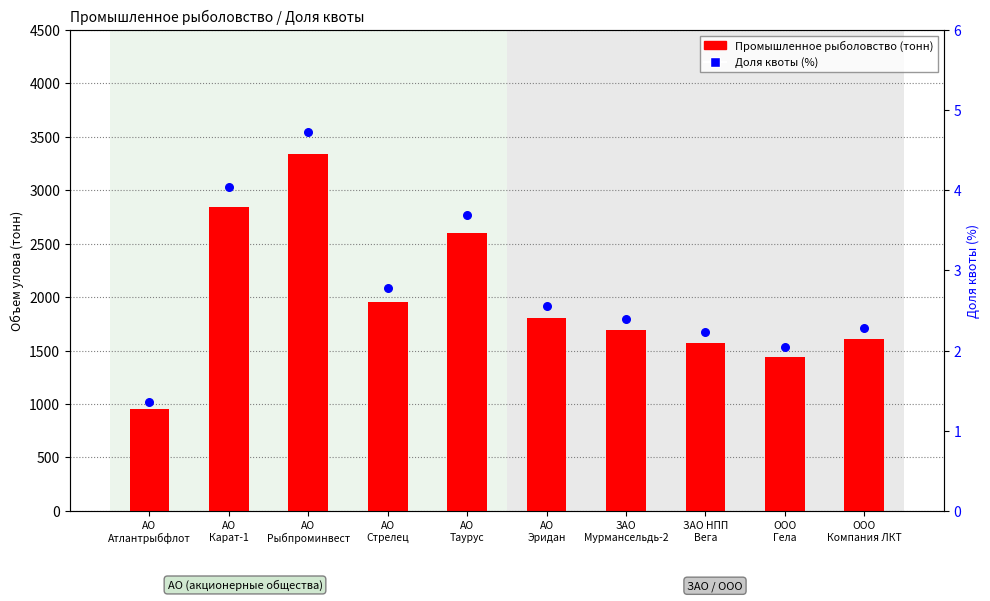

At how many categories does at least one series exceed 2637?

2